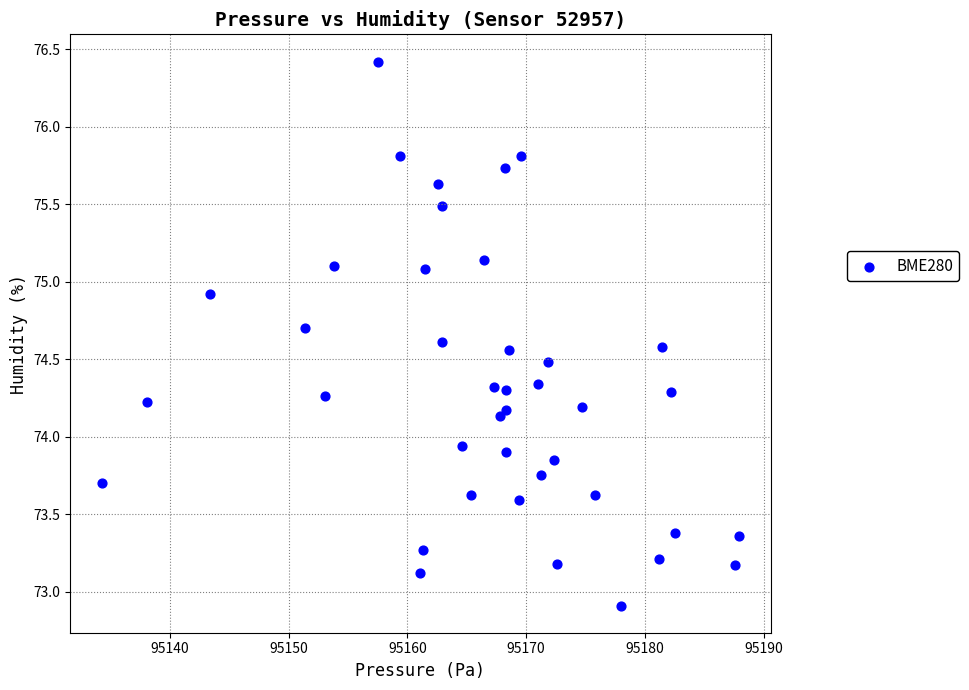

What is the range of Y values (max minus min)?

3.5